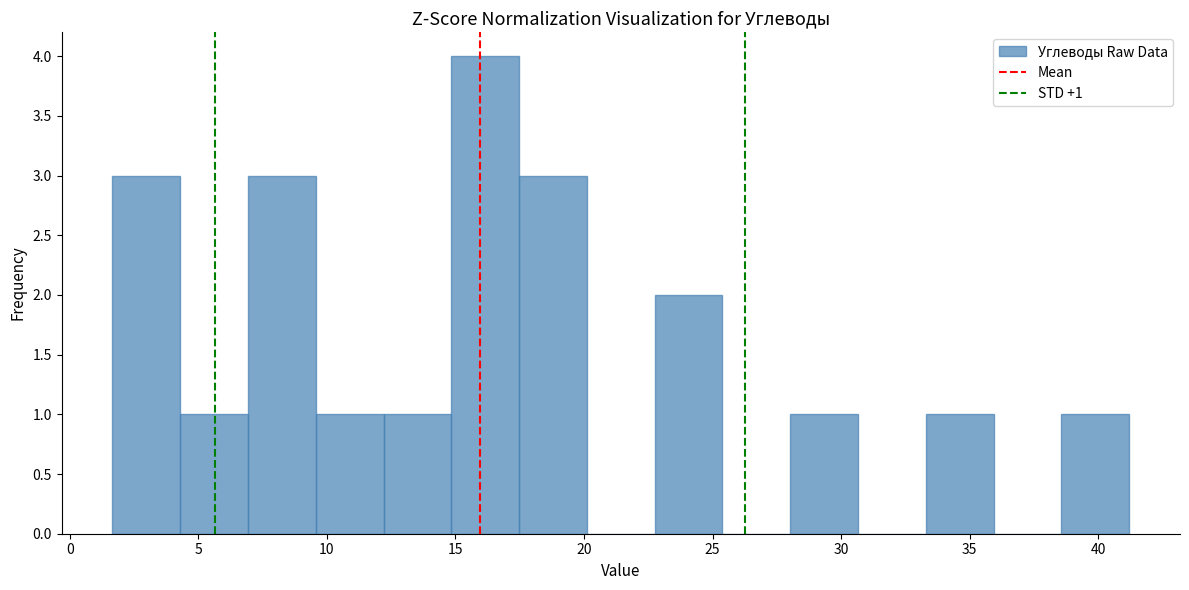

Which range on the x-axis has the tallest bar?

15.0 to 17.5